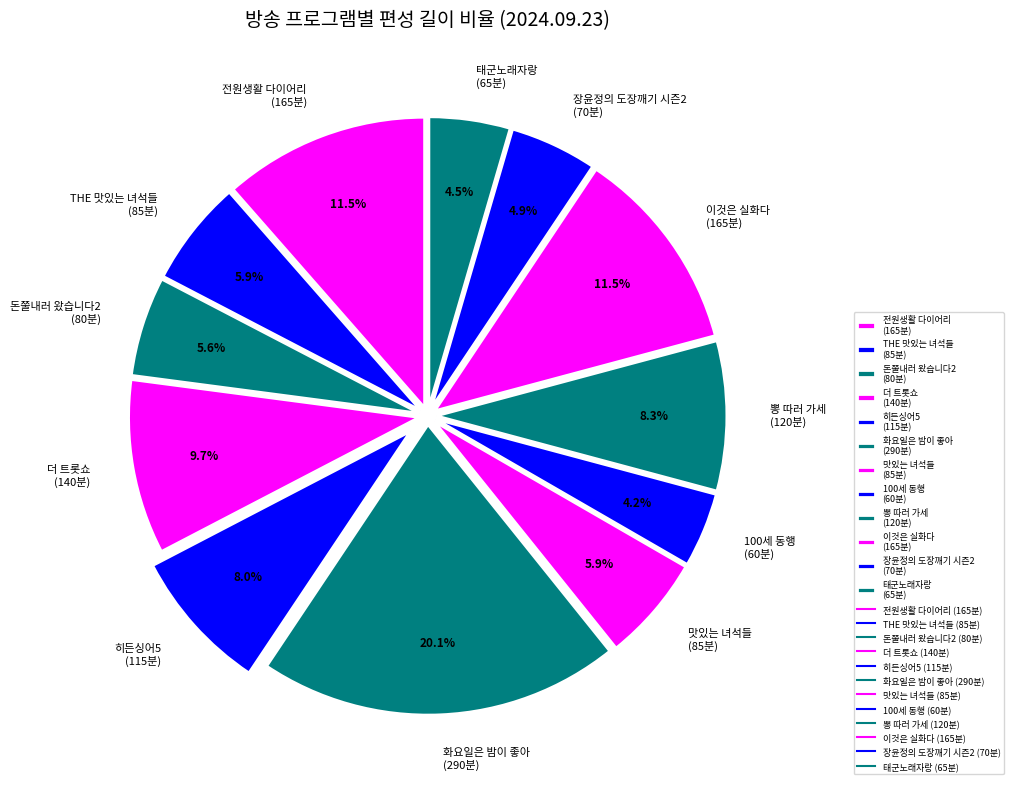

What is the largest slice in the pie chart?

화요일은 밤이 좋아 (290분)